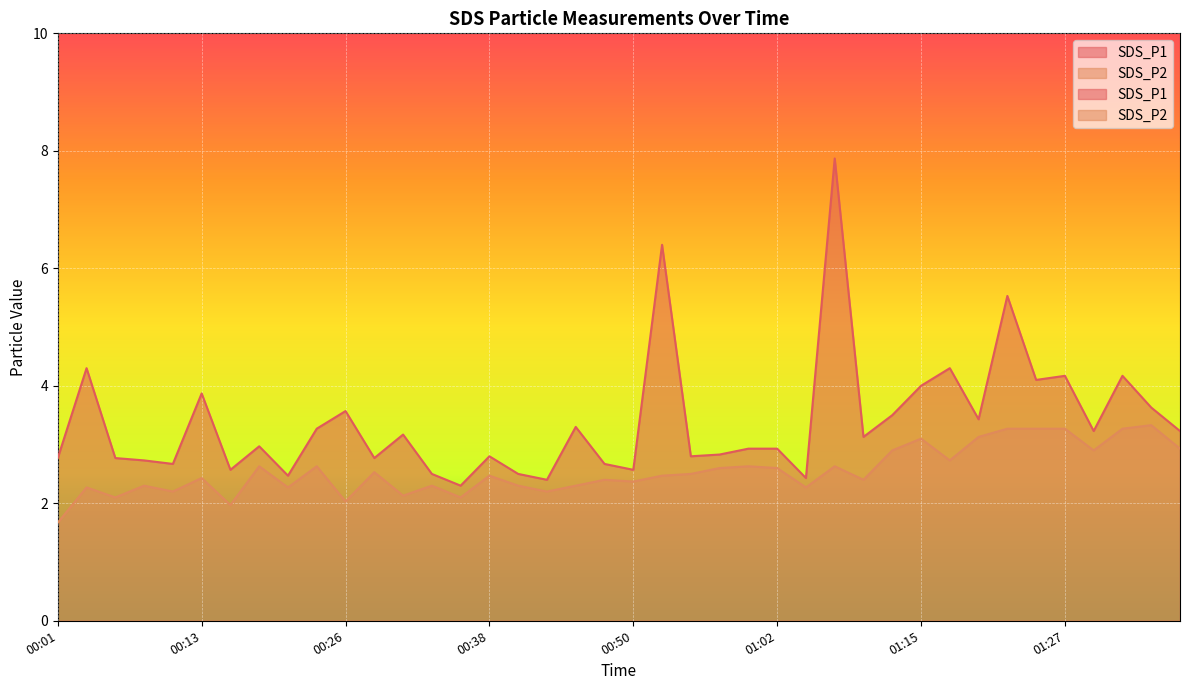

Between 01:10 and 00:50, which is larger?

01:10